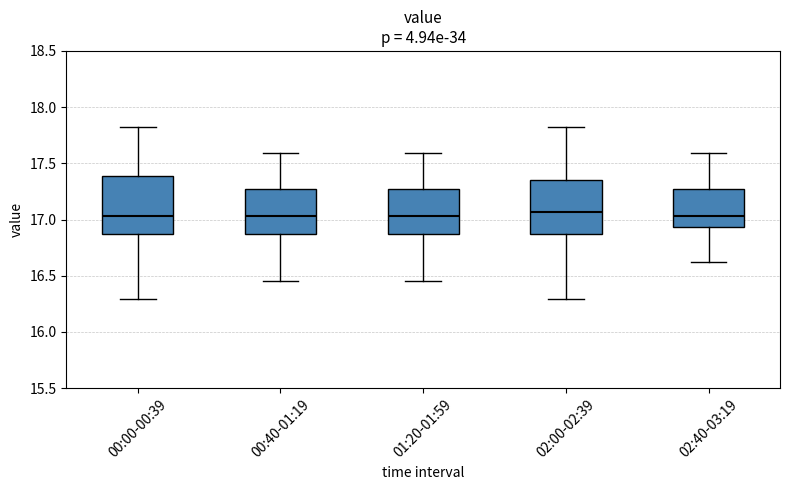

Reading left to right, transcribe this box plot: for each box, give where its median line is, the range the box spans, and where its two whiskers end, as read against the y-axis. The values are not printed on the chart, so give them approximately, as read against the axis.

00:00-00:39: median 17.05, box 16.85 to 17.40, whiskers 16.30 to 17.80
00:40-01:19: median 17.05, box 16.85 to 17.25, whiskers 16.45 to 17.60
01:20-01:59: median 17.05, box 16.85 to 17.25, whiskers 16.45 to 17.60
02:00-02:39: median 17.05, box 16.85 to 17.35, whiskers 16.30 to 17.80
02:40-03:19: median 17.05, box 16.95 to 17.25, whiskers 16.60 to 17.60